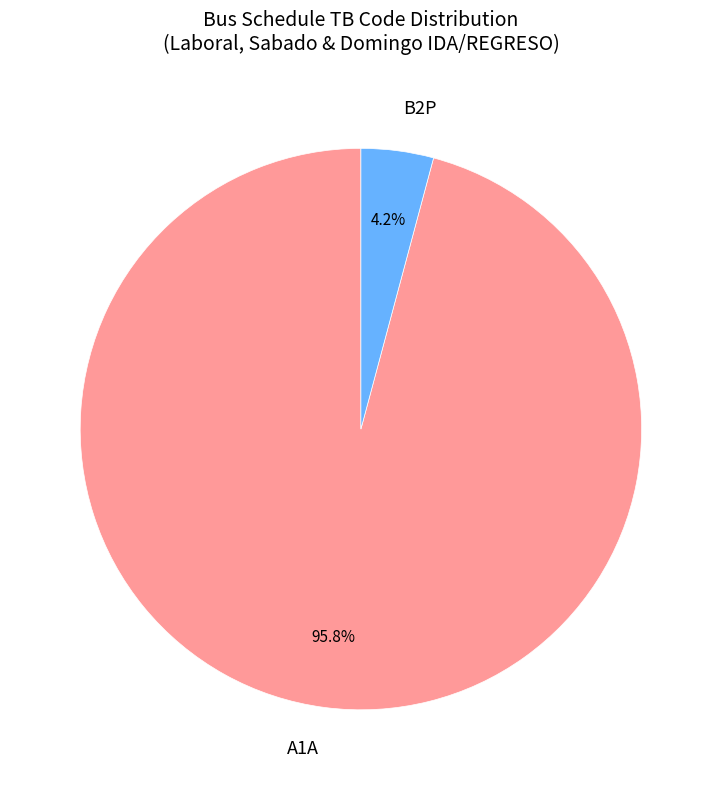

Combined, what portion of the pie is A1A and B2P?

100.0%